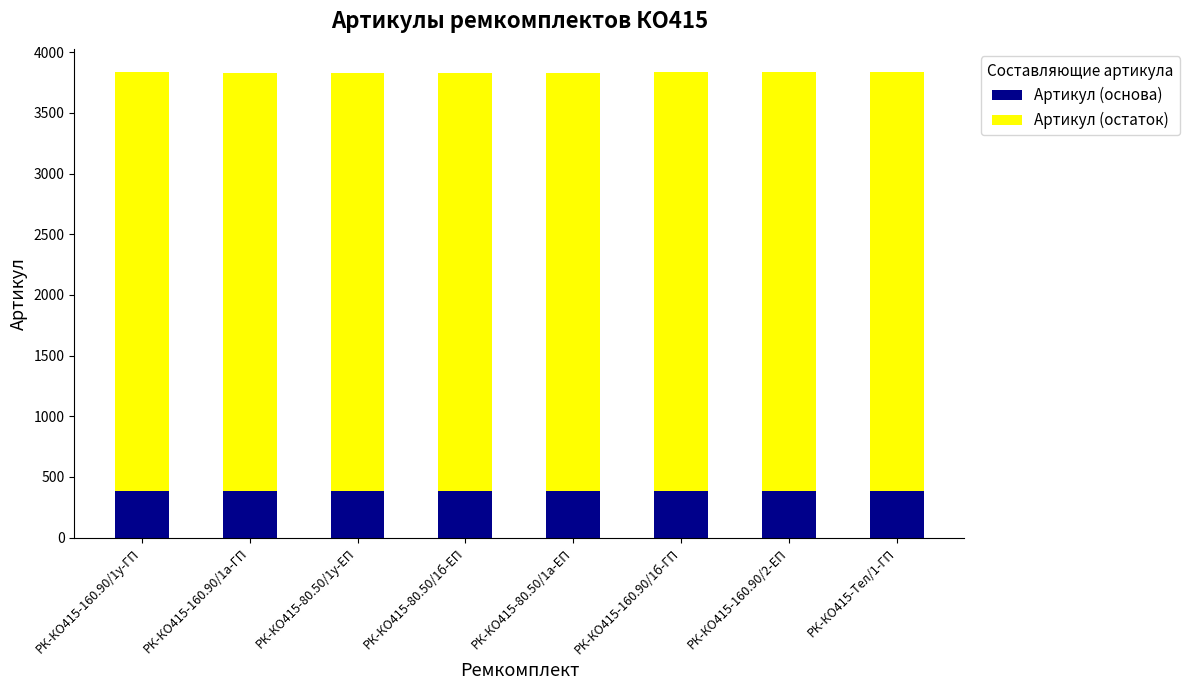

How many data points in Артикул (основа) are less than 383?

1